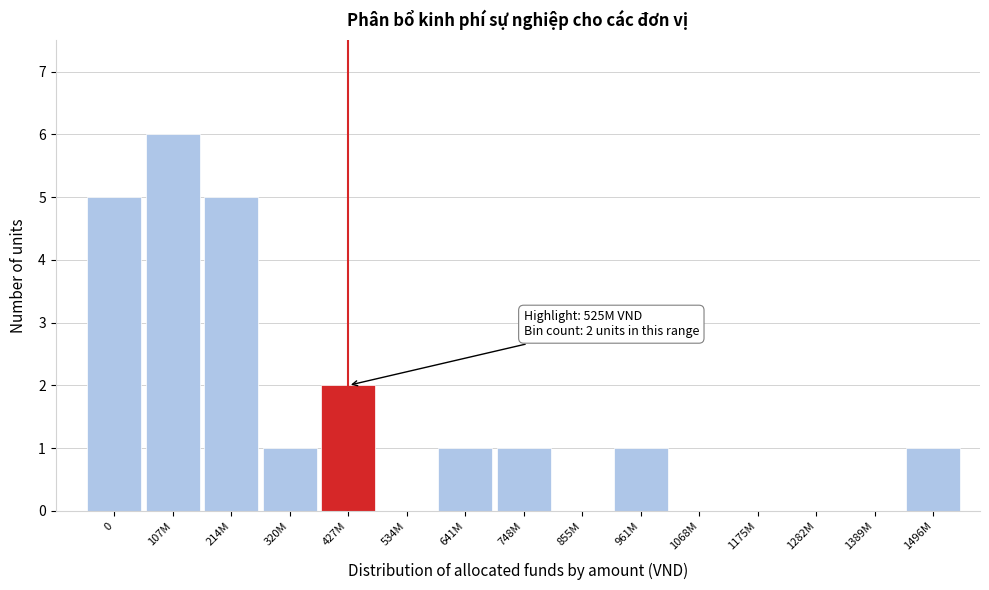

Reading left to right, extract all data points from this chart.

0=5	107M=6	214M=5	320M=1	427M=2	534M=0	641M=1	748M=1	855M=0	961M=1	1068M=0	1175M=0	1282M=0	1389M=0	1496M=1